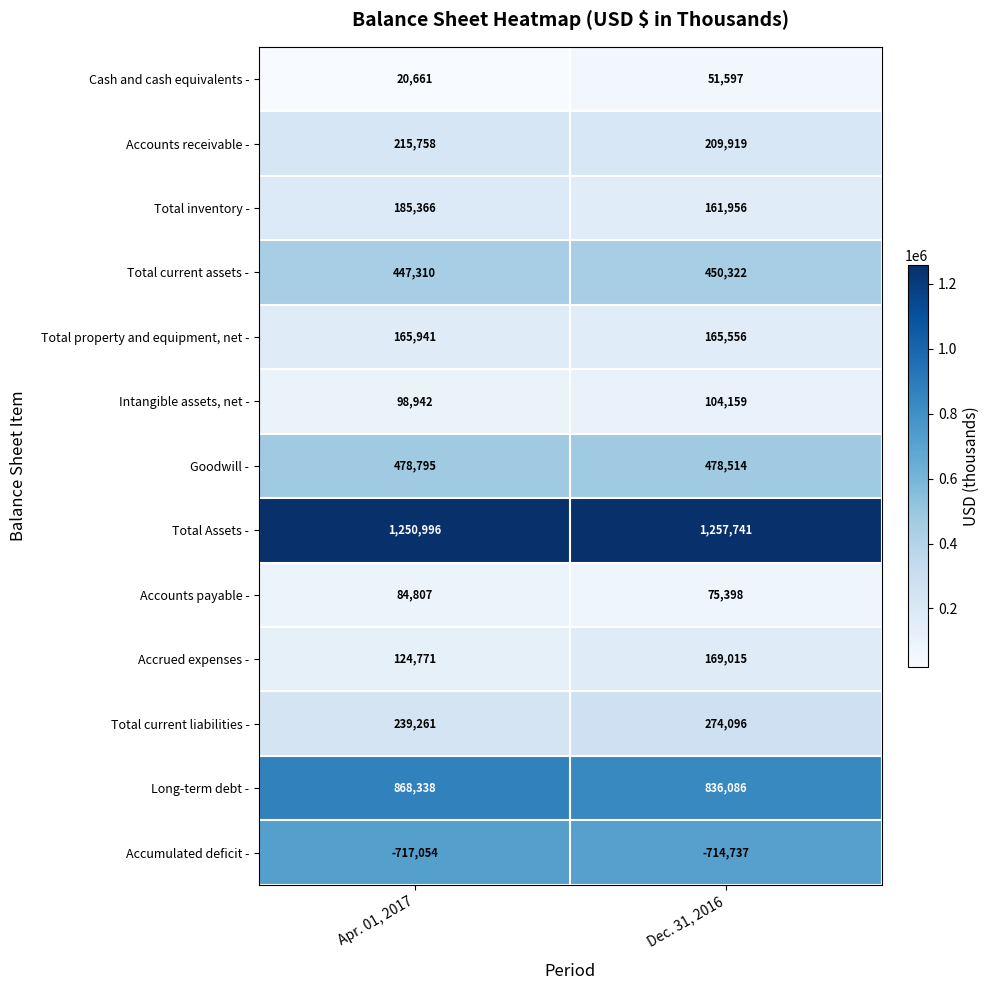

Which series changed the most between Apr. 01, 2017 and Dec. 31, 2016?

Accrued expenses -